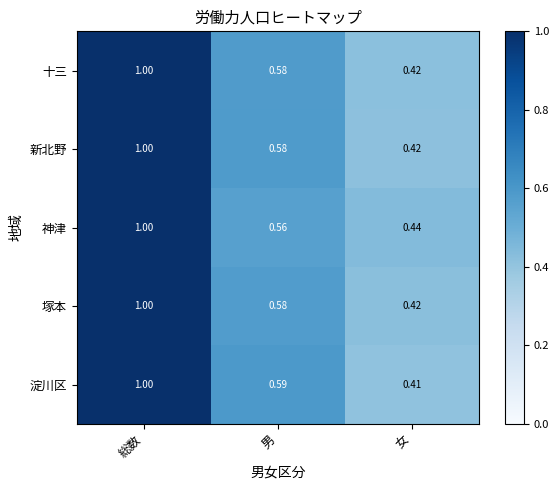

Rank the categories by 塚本 value from highest to lowest.

総数, 男, 女